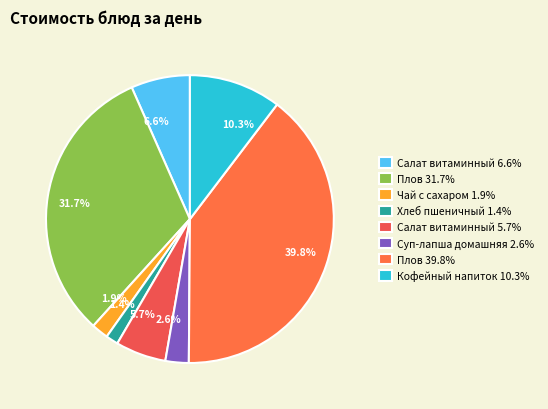

Which has a higher value, 2.6% or 5.7%?

5.7%